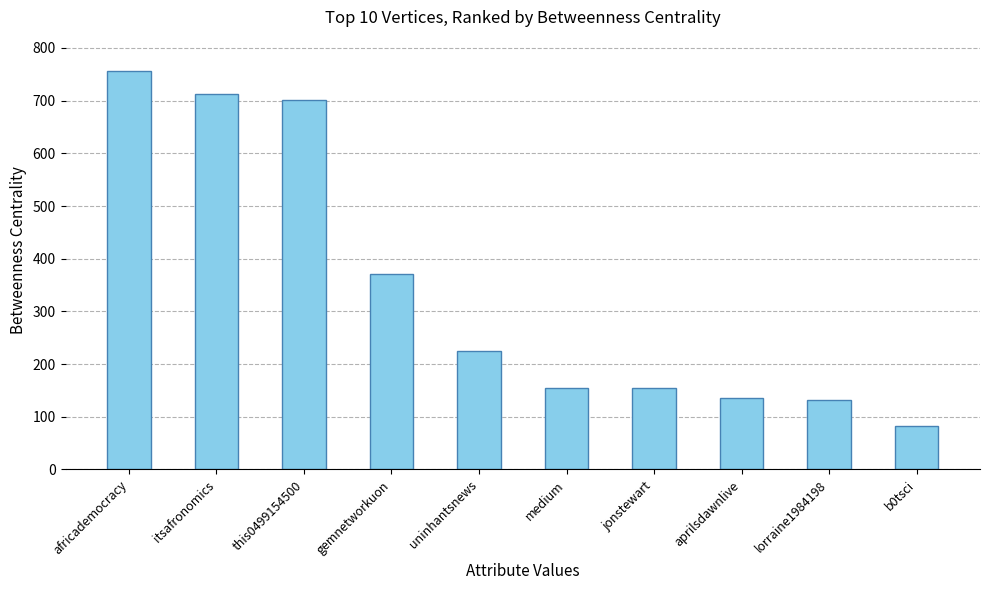

Does the chart contain any negative values?

No